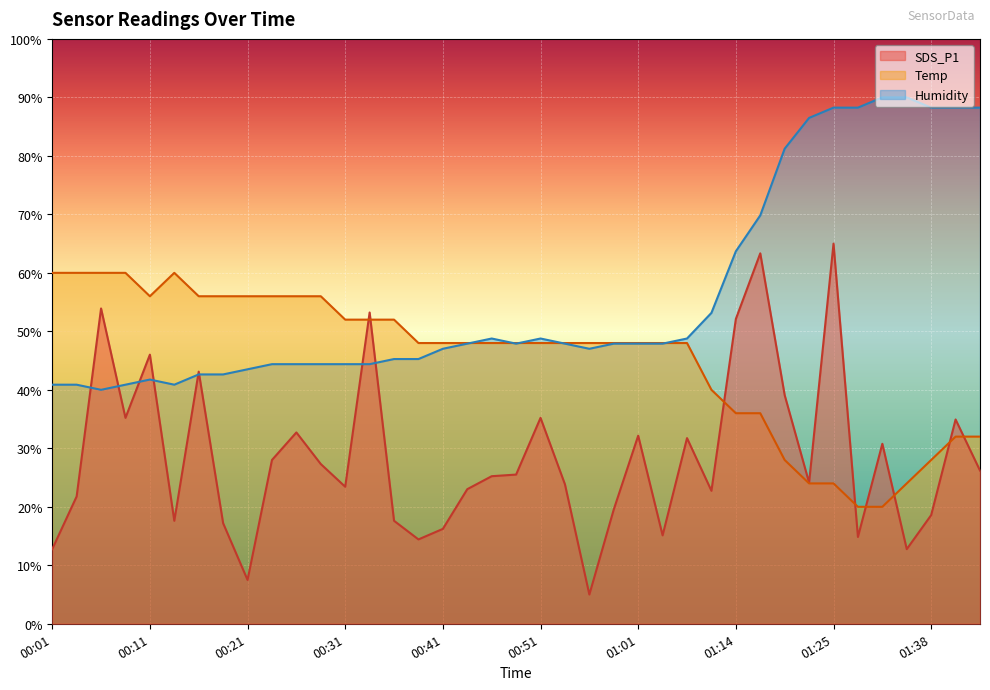

Rank the categories by Temp value from lowest to highest.

01:28, 01:30, 01:22, 01:25, 01:33, 01:19, 01:38, 01:43, 01:46, 01:14, 01:17, 01:12, 00:38, 00:41, 00:43, 00:46, 00:49, 00:51, 00:54, 00:56, 00:59, 01:01, 01:04, 01:07, 00:31, 00:33, 00:36, 00:11, 00:16, 00:19, 00:21, 00:23, 00:26, 00:28, 00:01, 00:03, 00:06, 00:08, 00:14